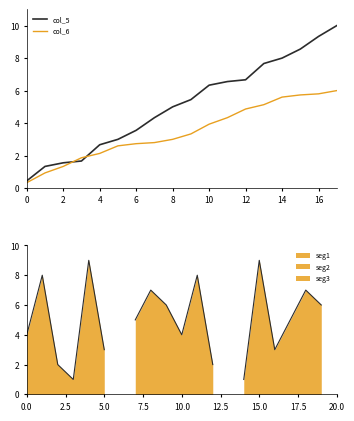

What is the value of the col_6 point at the 10th from the left?

3.3